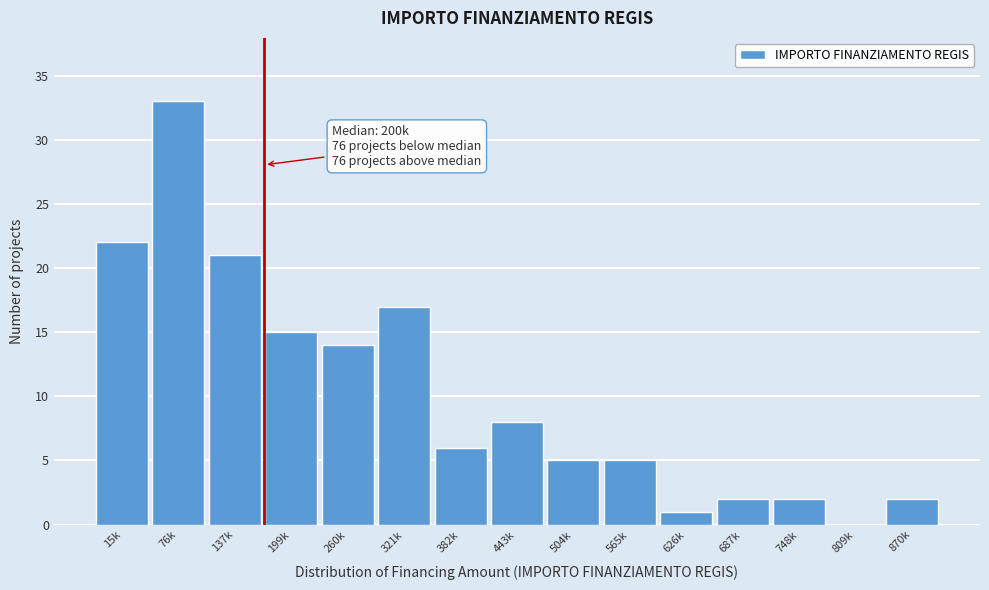

Reading right to left, what are all the values shown in this chart?

870k=2	809k=0	748k=2	687k=2	626k=1	565k=5	504k=5	443k=8	382k=6	321k=17	260k=14	199k=15	137k=21	76k=33	15k=22